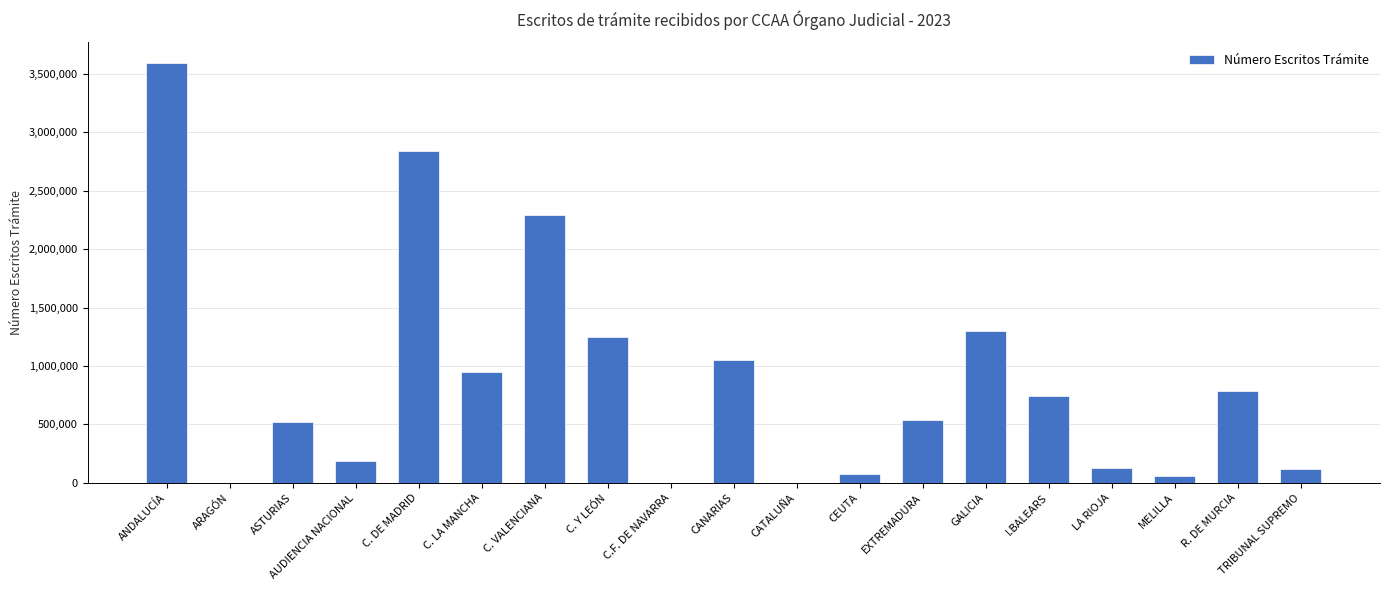

What is the sum of all values?

16424765